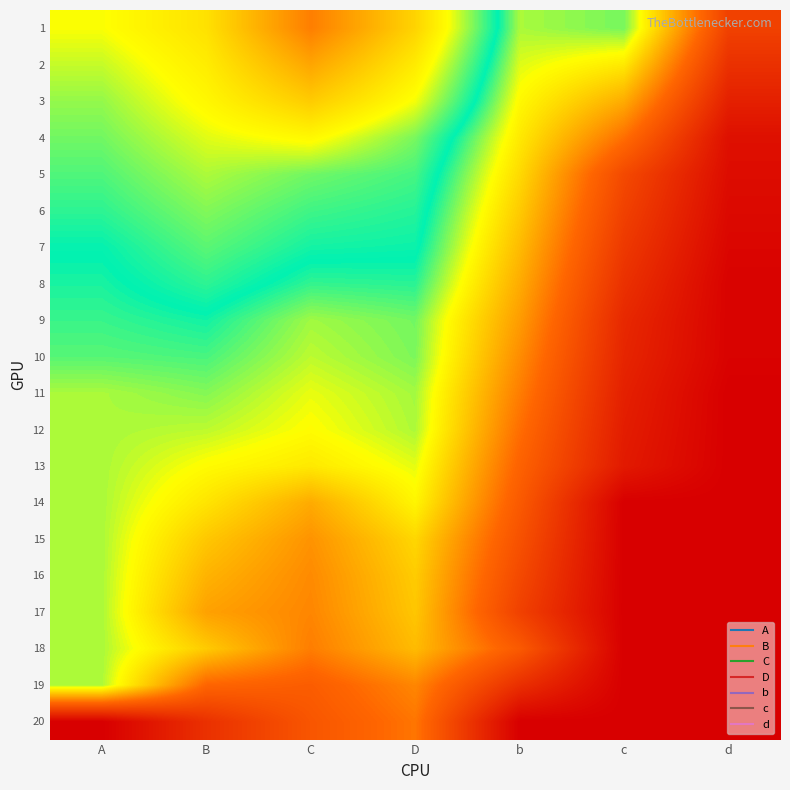

At how many categories does at least one series exceed 480?

6